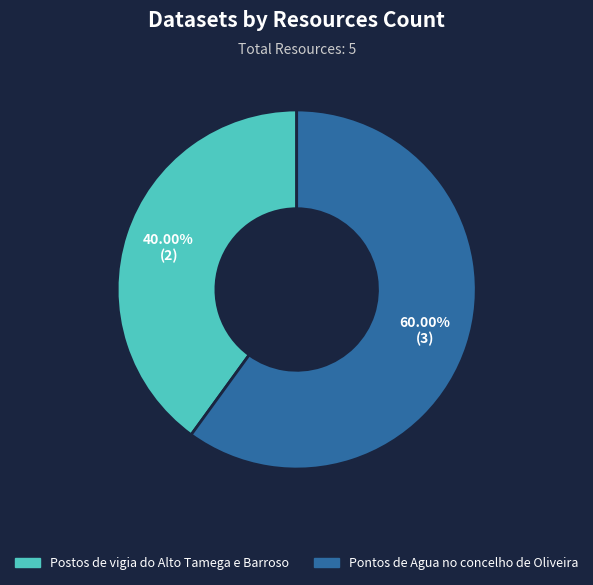

Between Postos de vigia do Alto Tamega e Barroso and Pontos de Agua no concelho de Oliveira, which is larger?

Pontos de Agua no concelho de Oliveira